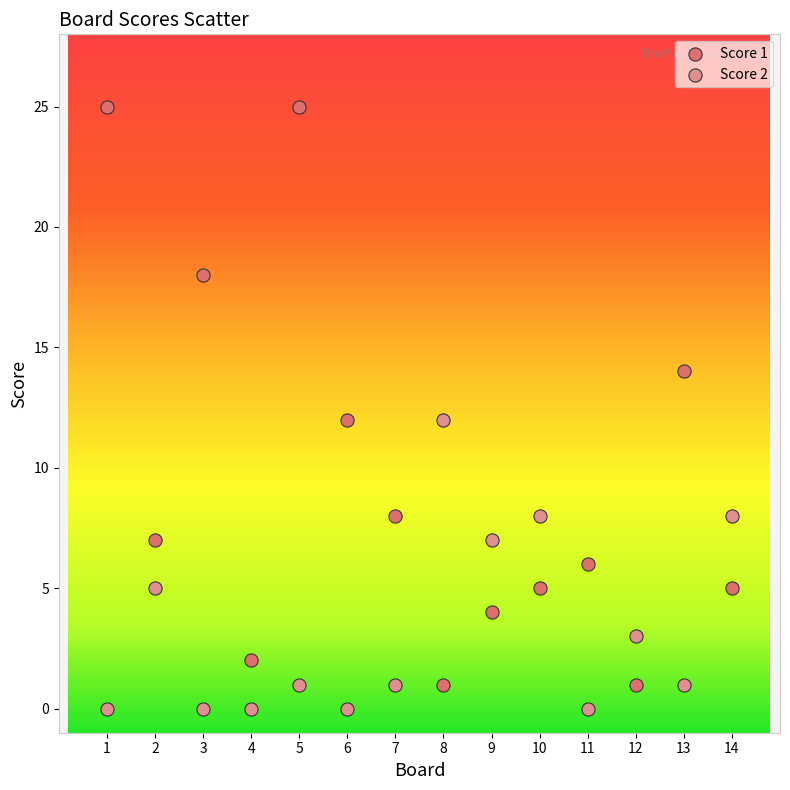

Which series has the largest Y range (max minus min)?

Score 1